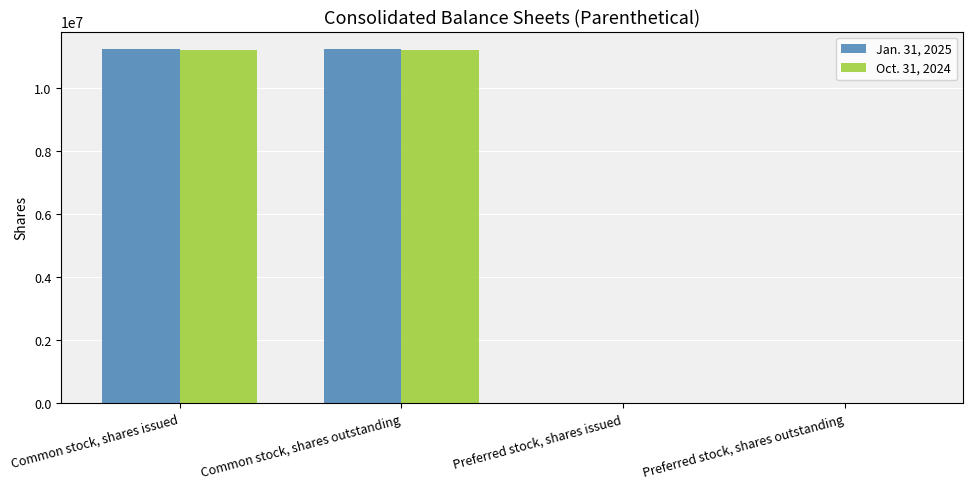

What is the sum of all Jan. 31, 2025 values?

22437608